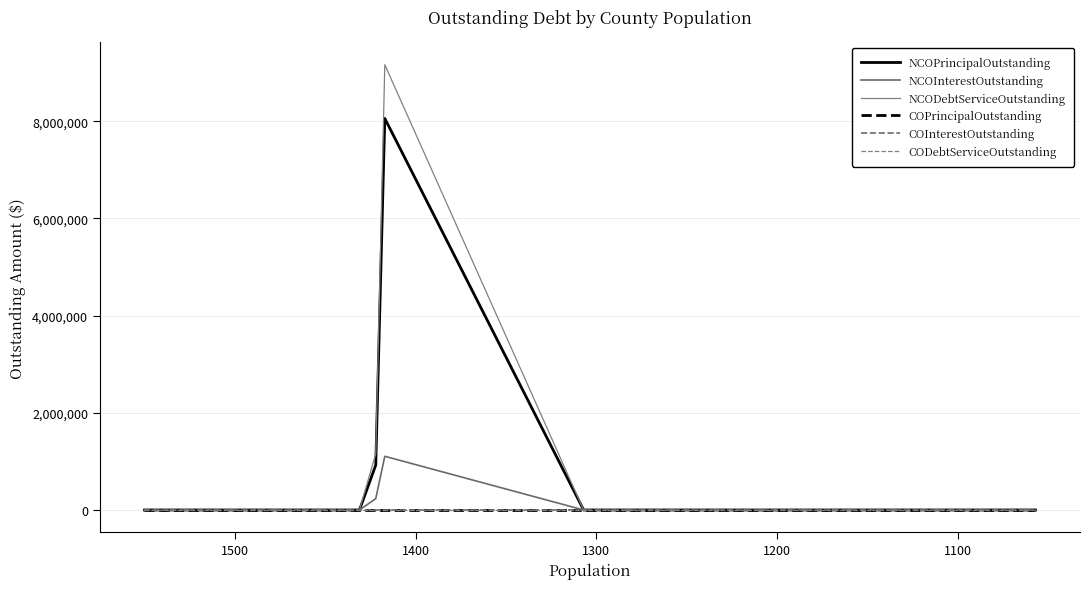

True or false: CODebtServiceOutstanding and COPrincipalOutstanding cross at least once.

False